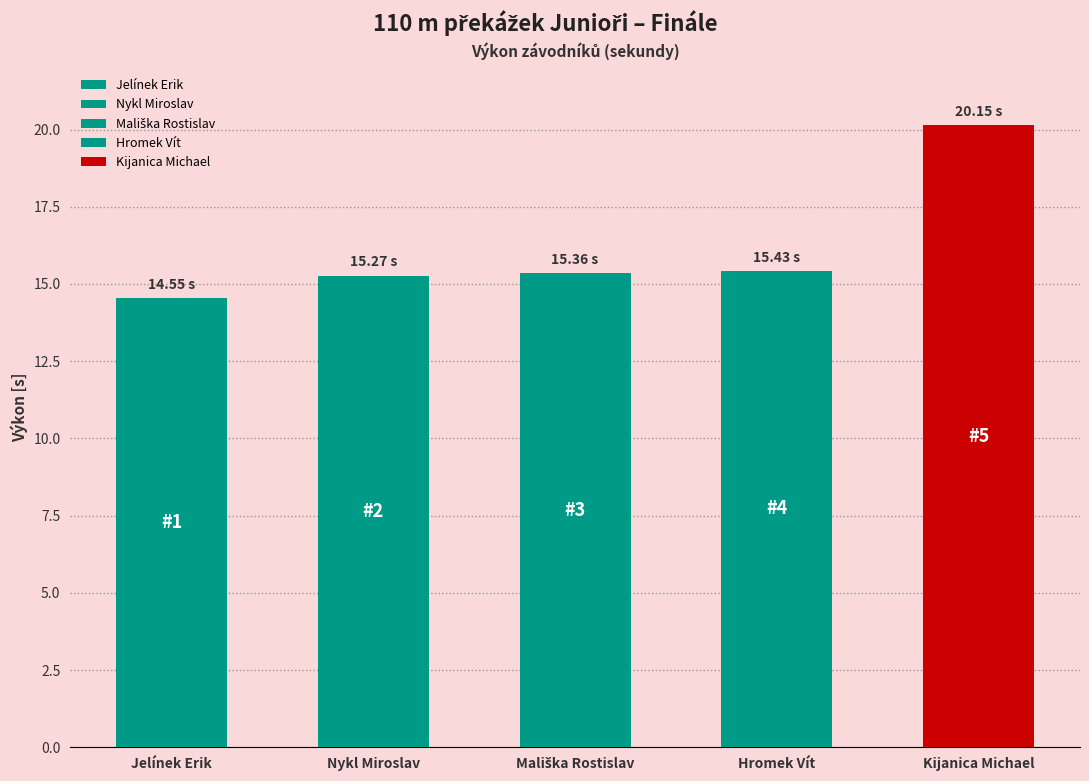

At which category does the chart reach its peak across all series?

Kijanica Michael